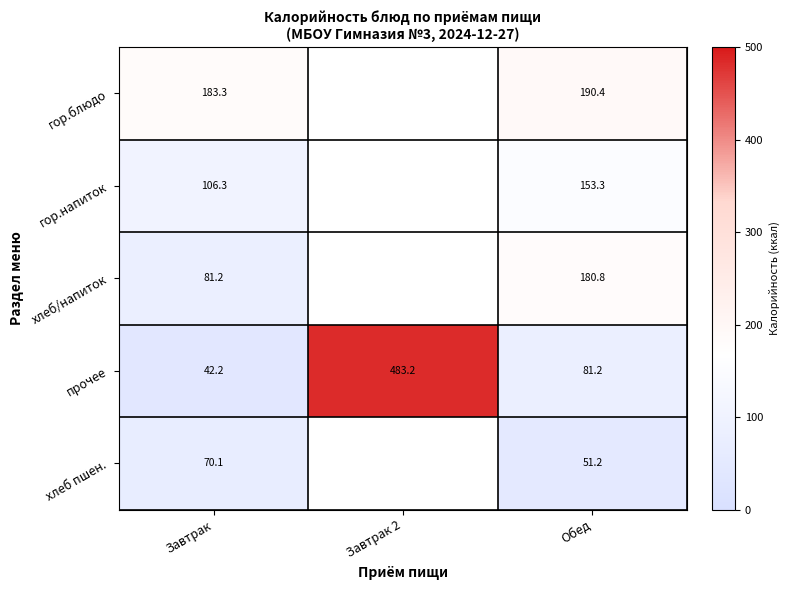

The value of гор.блюдо at Обед is 115.8. True or false?

False